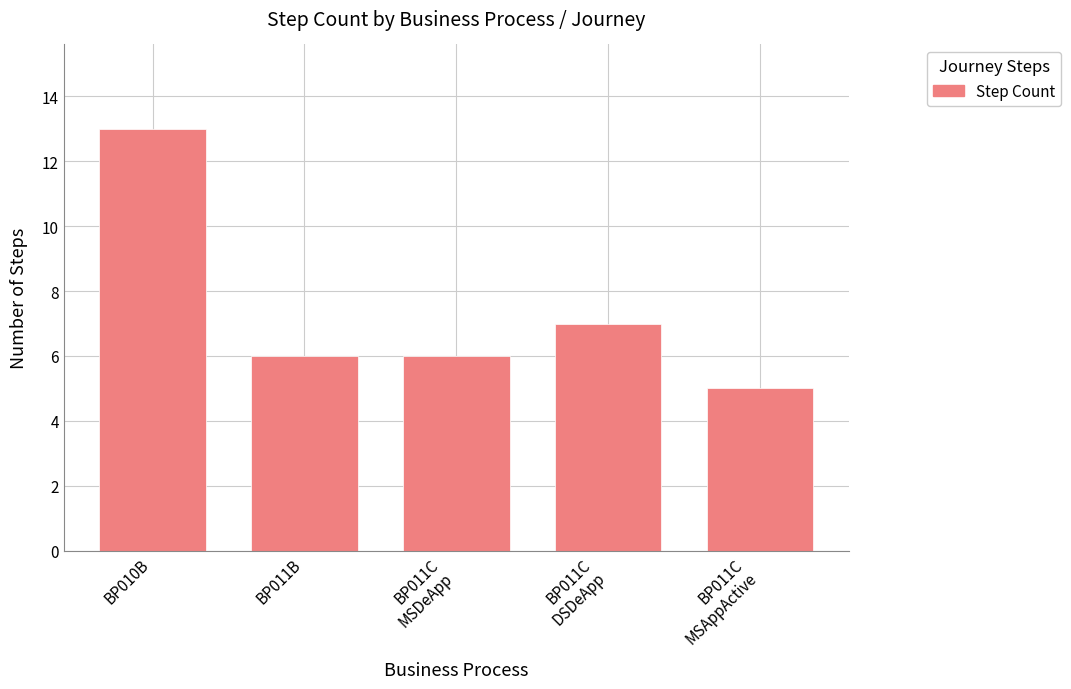

What is the sum of all values?

37